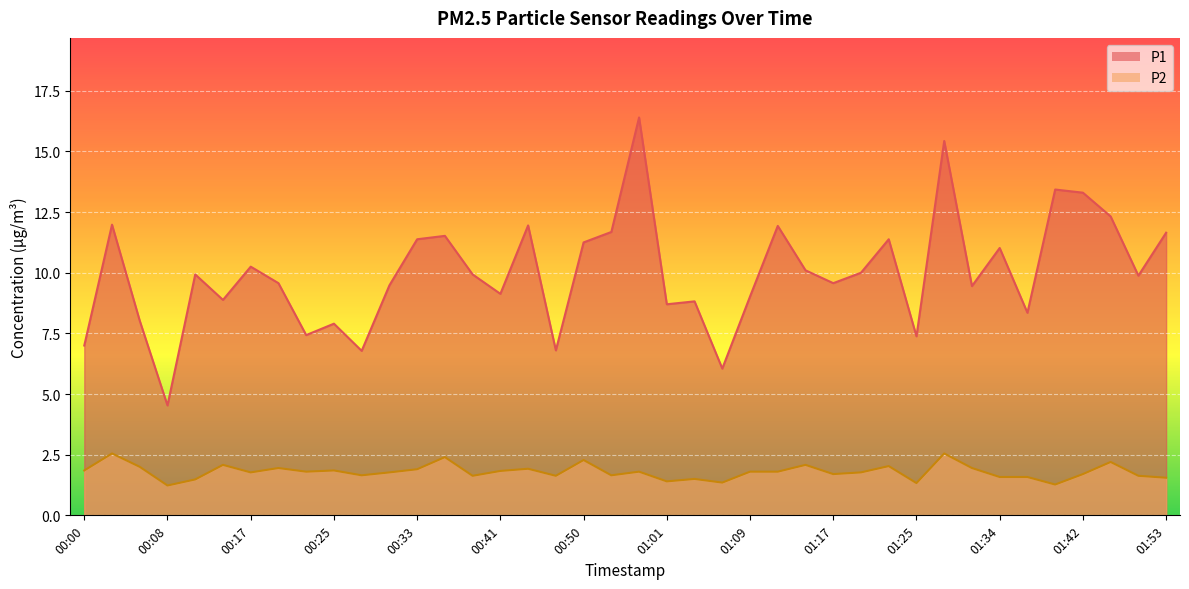

At which label is P1 closest to 10?

01:20